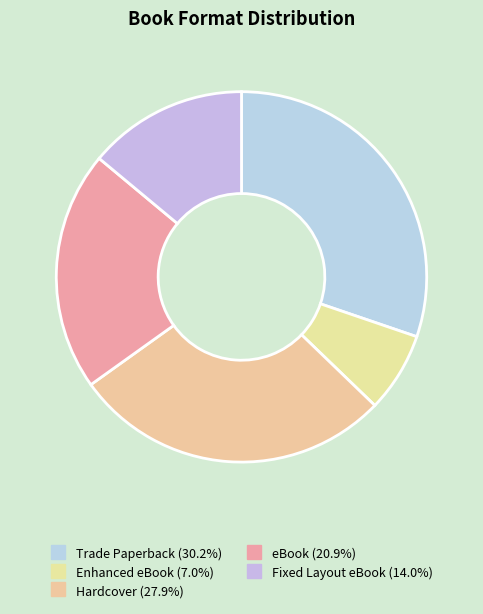

Rank the categories by value from highest to lowest.

Trade Paperback, Hardcover, eBook, Fixed Layout eBook, Enhanced eBook